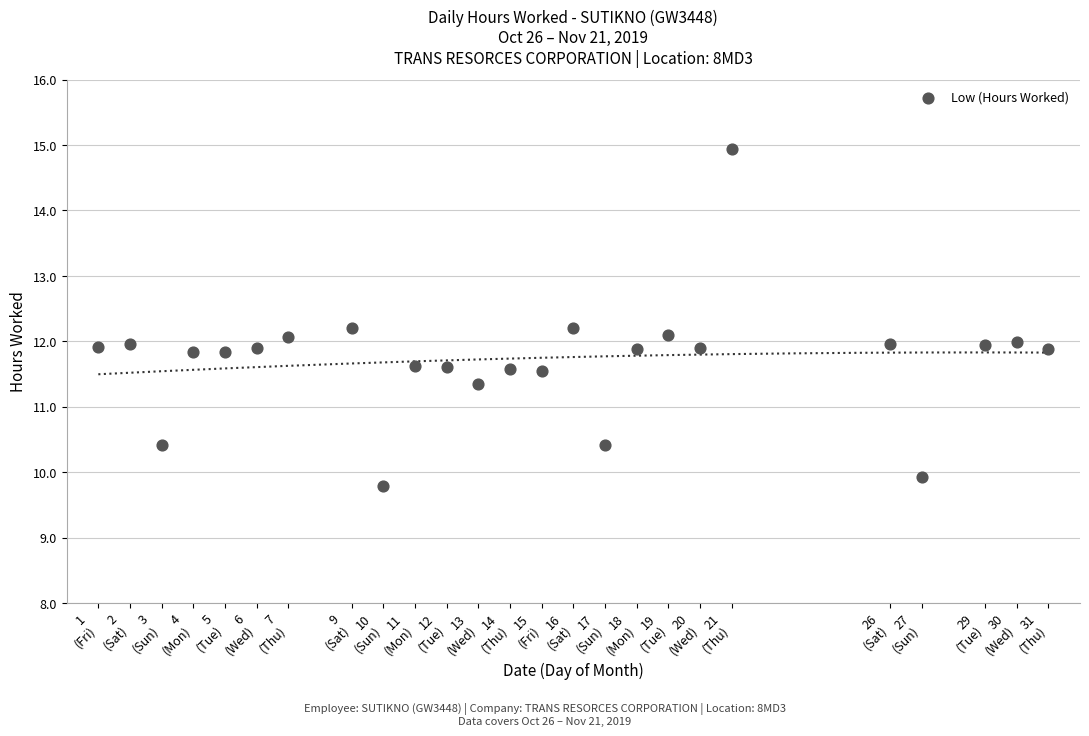

What is the range of X values (max minus min)?

30.0